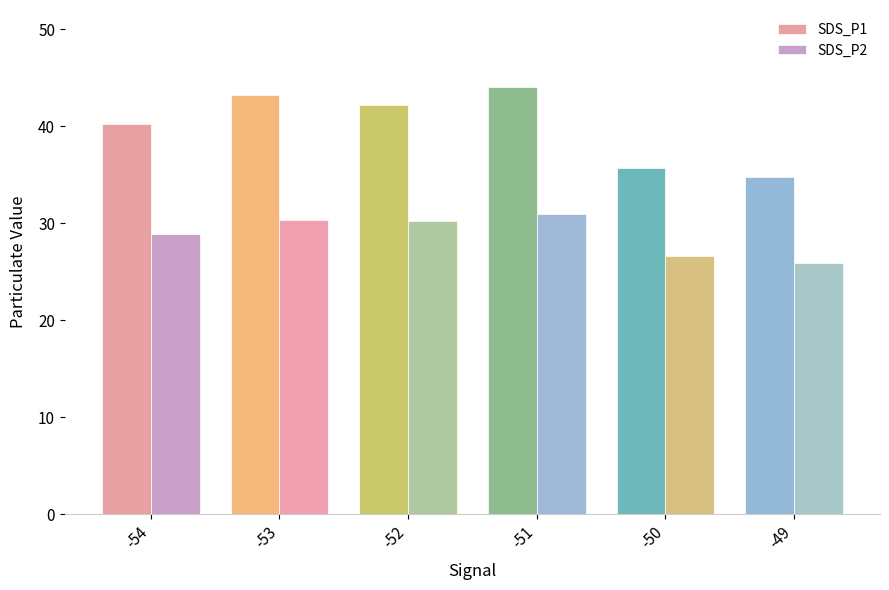

At how many categories does at least one series exceed 41?

3